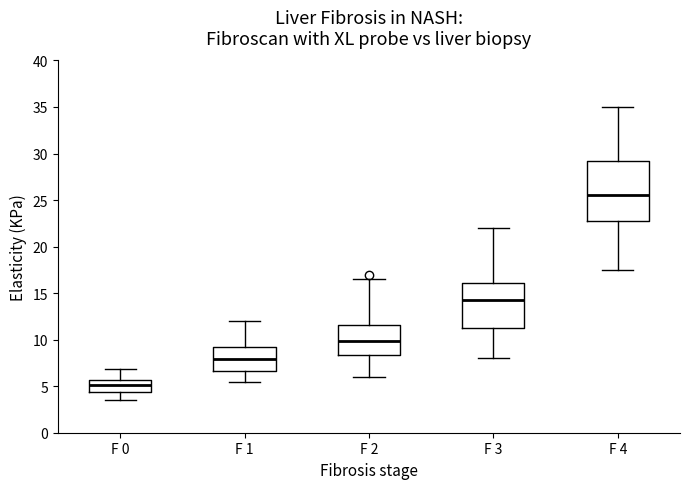

Which box has the highest median line?

F 4